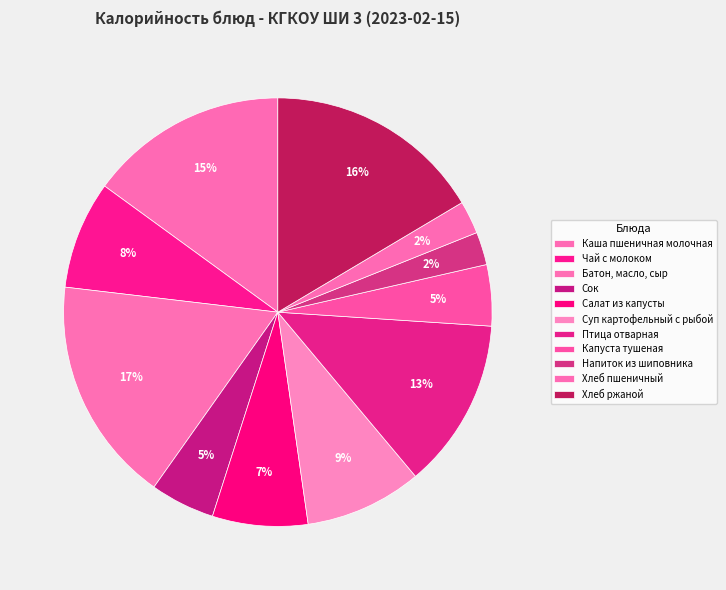

Count the number of slices in the pie.

11